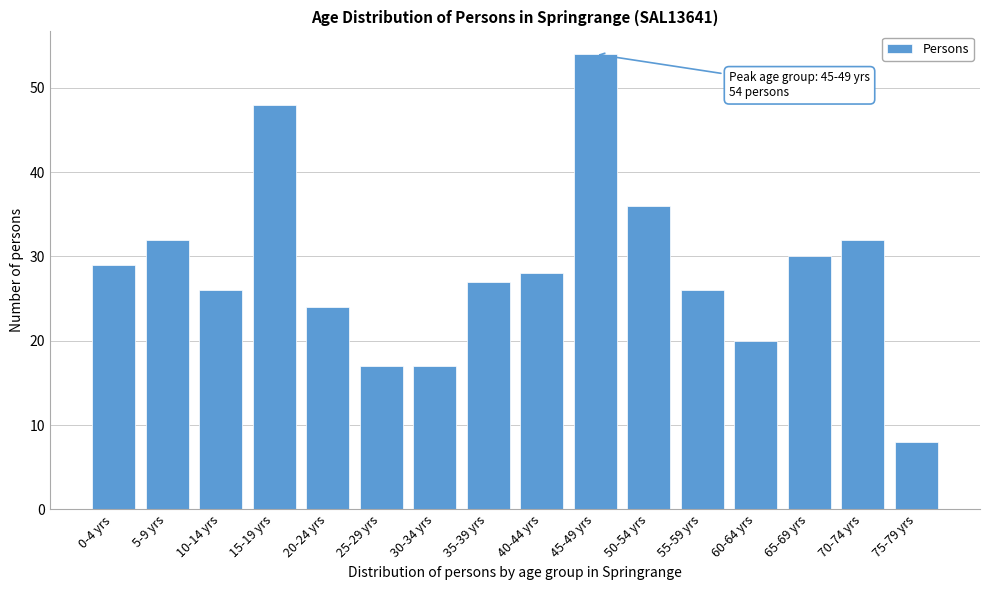

Reading left to right, extract all data points from this chart.

29	32	26	48	24	17	17	27	28	54	36	26	20	30	32	8